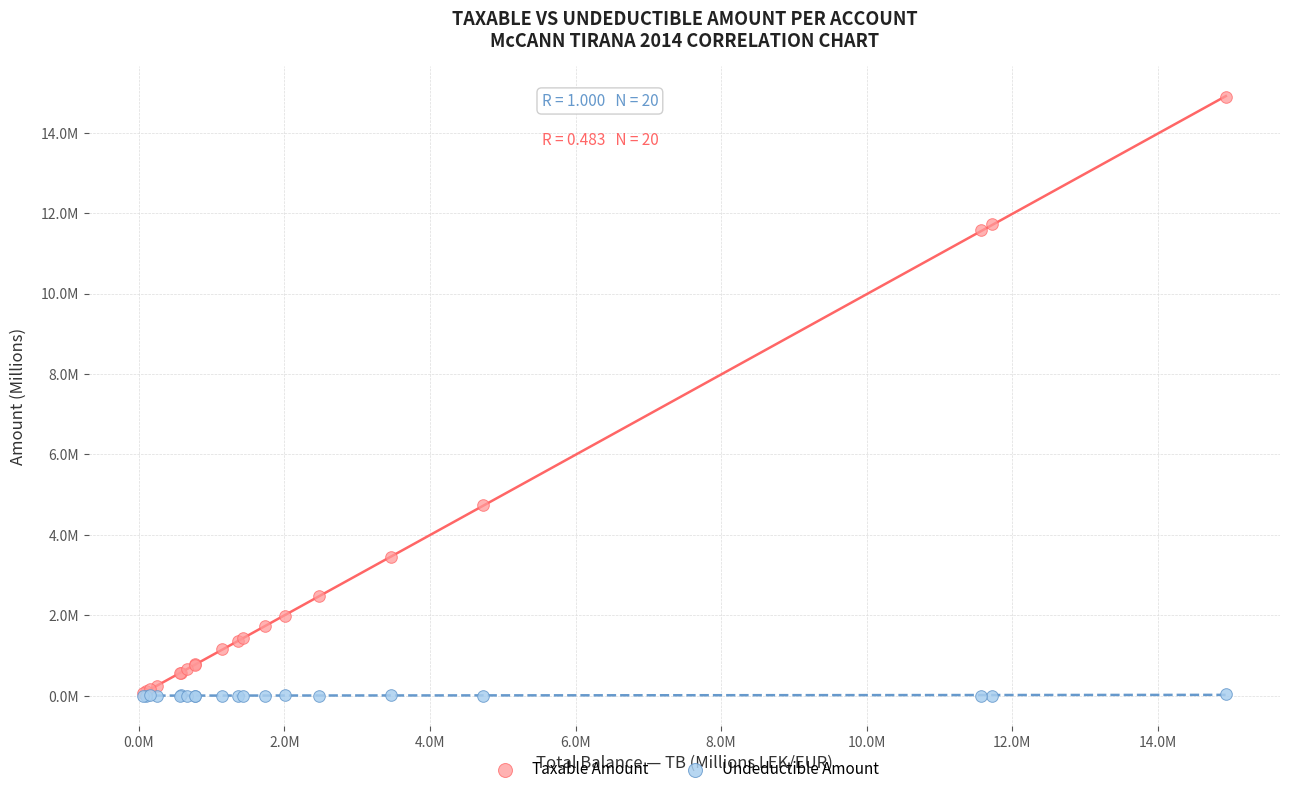

Which series has the widest spread of Y values?

Taxable Amount